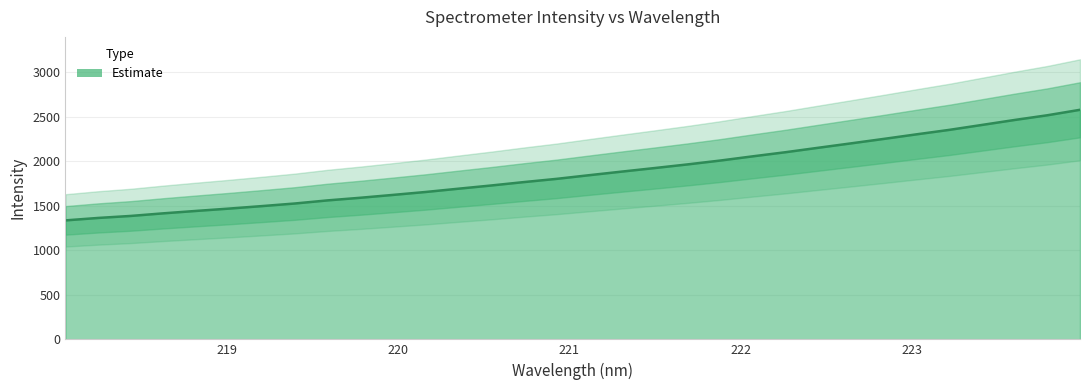

What is the label of the 31st point from the left?

223.7895